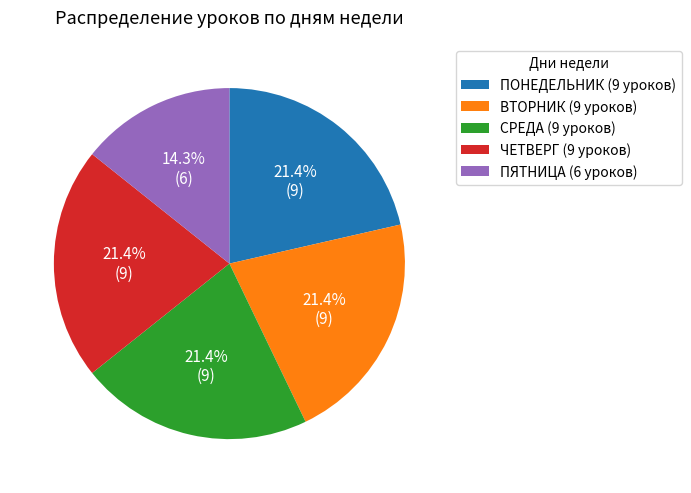

To the nearest percent, what percentage of the pie is ПОНЕДЕЛЬНИК?

21%